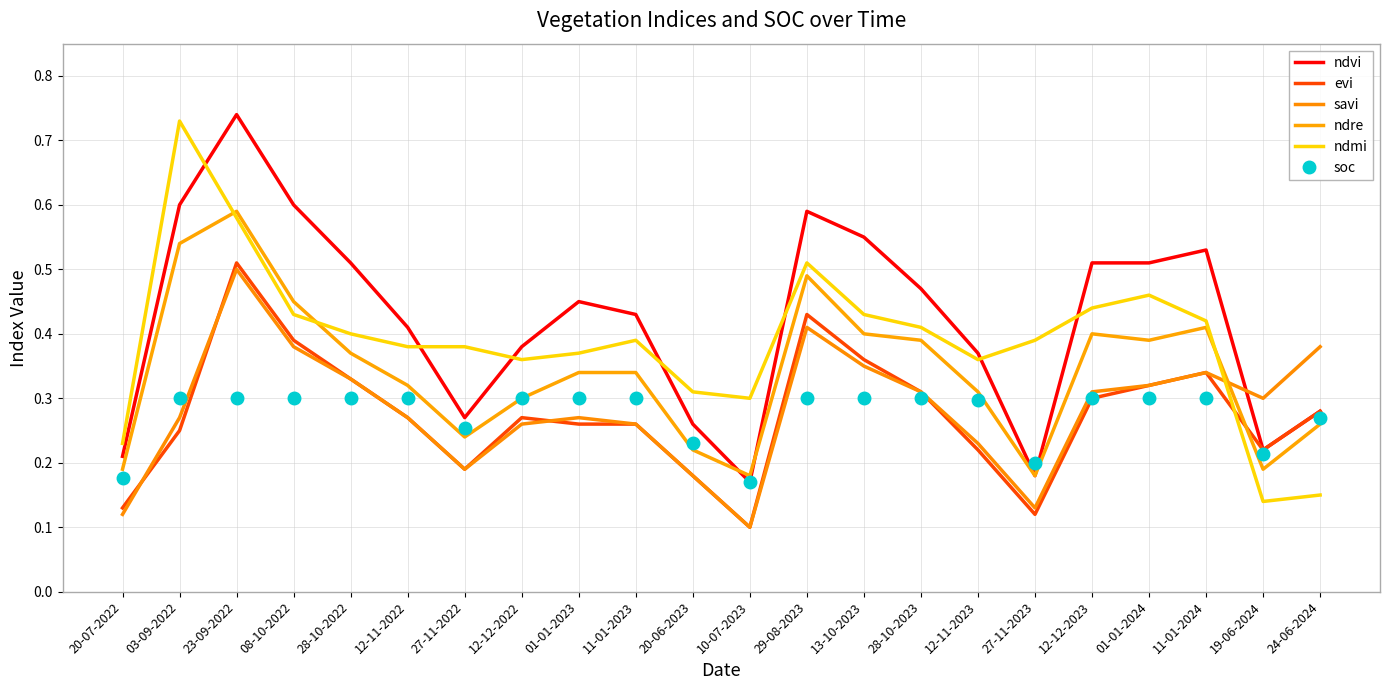

Which series changed the most between 20-07-2022 and 28-10-2023?

ndvi